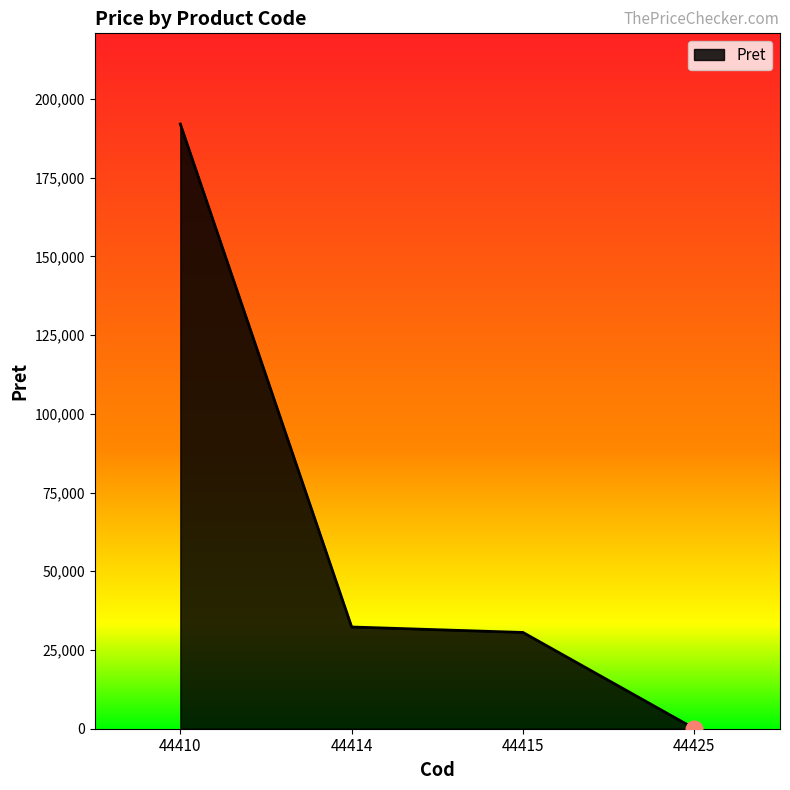

How many lines are shown in the chart?

1